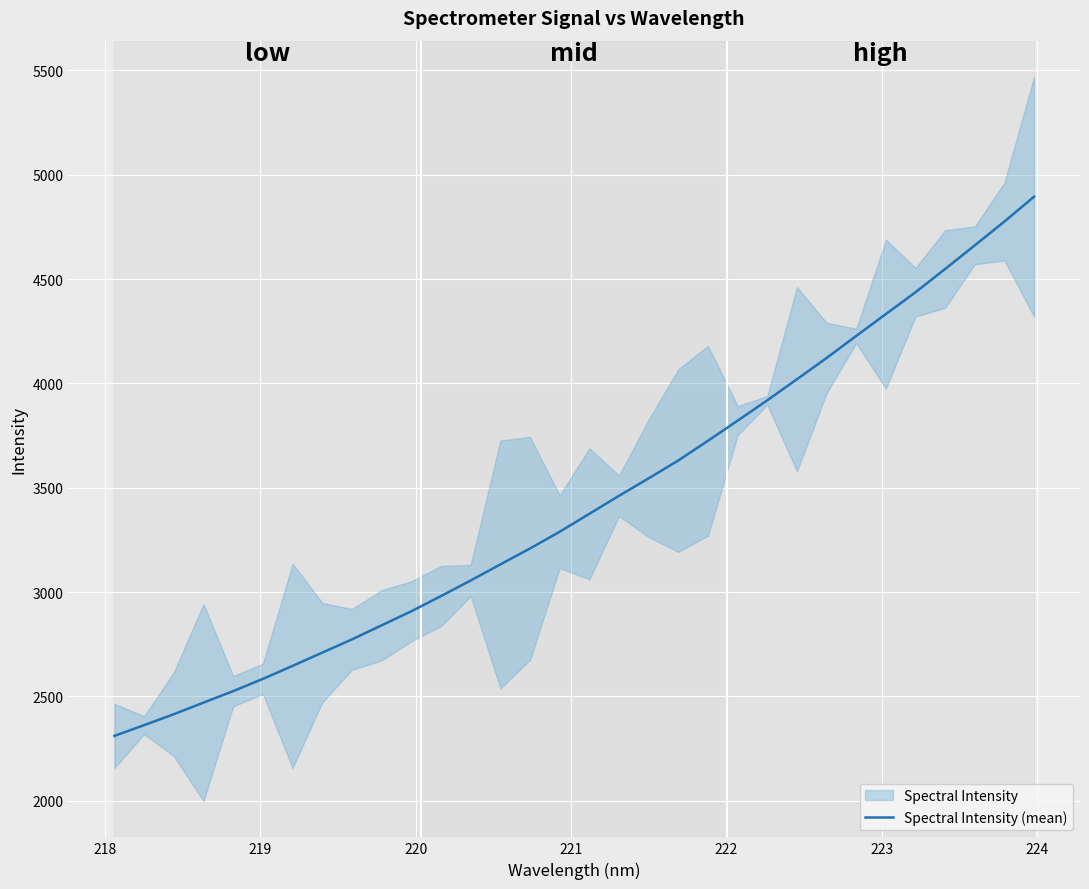

What is the highest value of the Spectral Intensity (mean) series?

4894.4